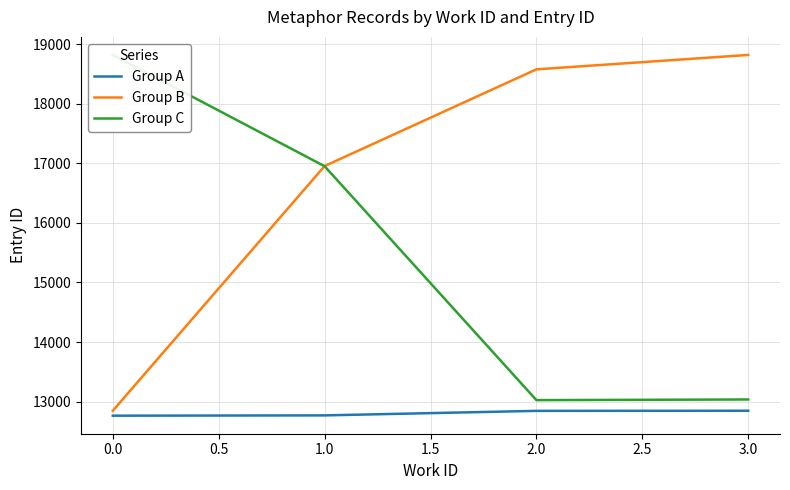

What is the highest value of the Group A series?

12847